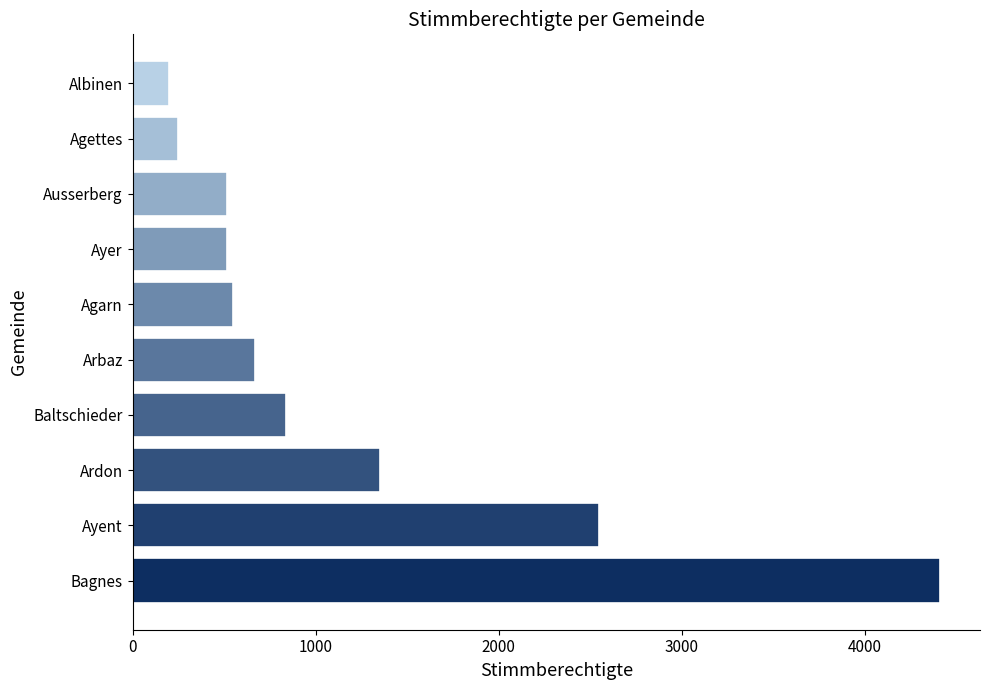

How many bars are there in total?

10